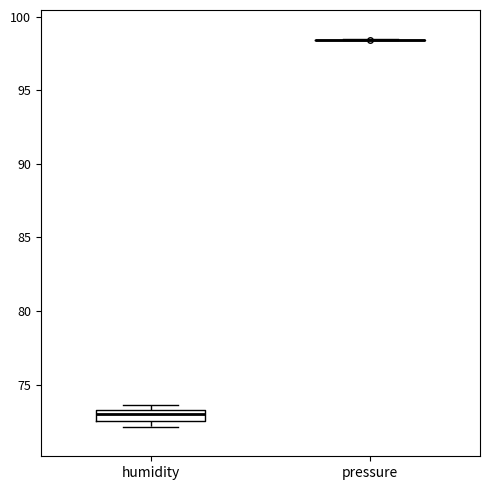

Which box is the tallest, from its lower edge to its upper edge?

humidity